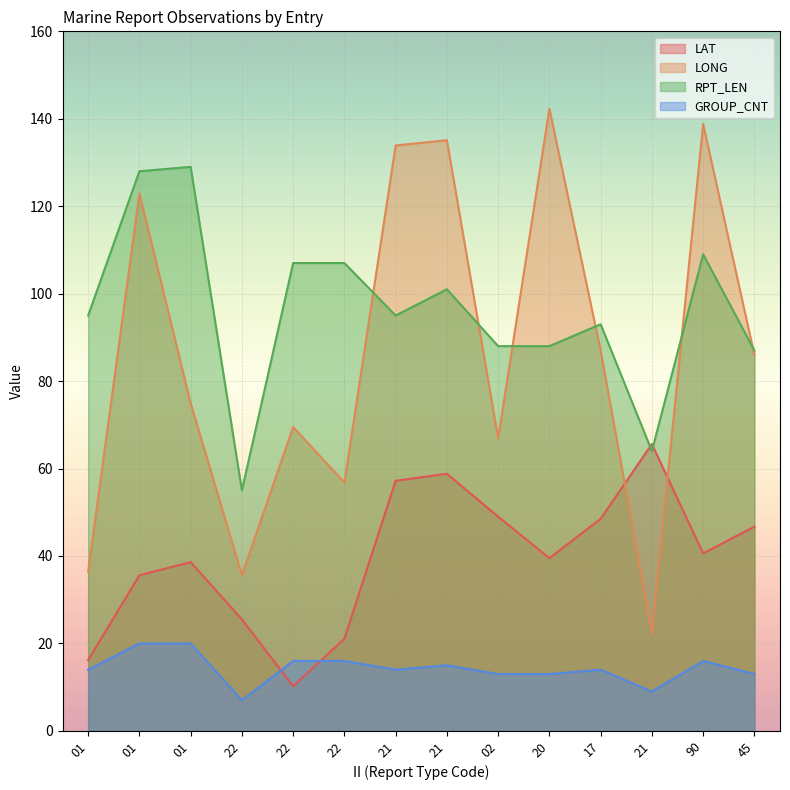

List the labels in order of GROUP_CNT value, largest first.

01, 01, 22, 22, 90, 21, 01, 21, 17, 02, 20, 45, 21, 22